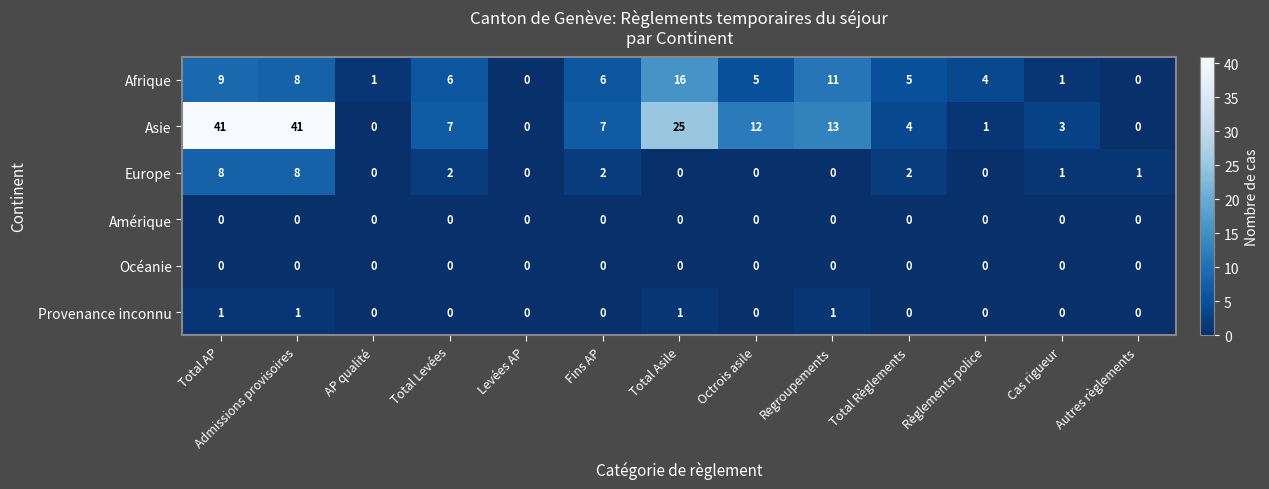

Which series changed the most between Total AP and Règlements police?

Asie